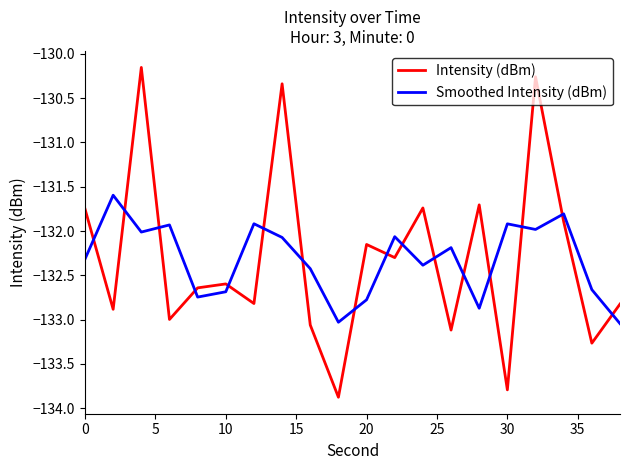

At how many categories does at least one series exceed -133?

19